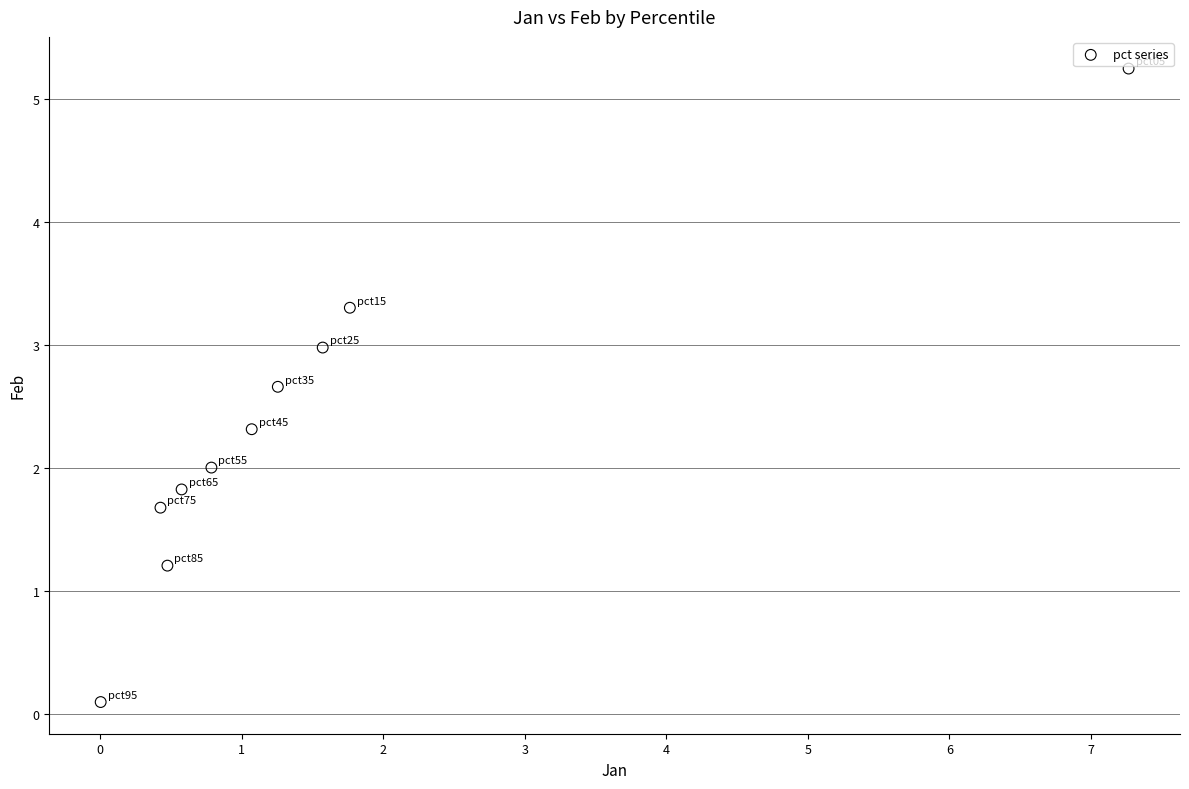

What is the average X value?

1.5